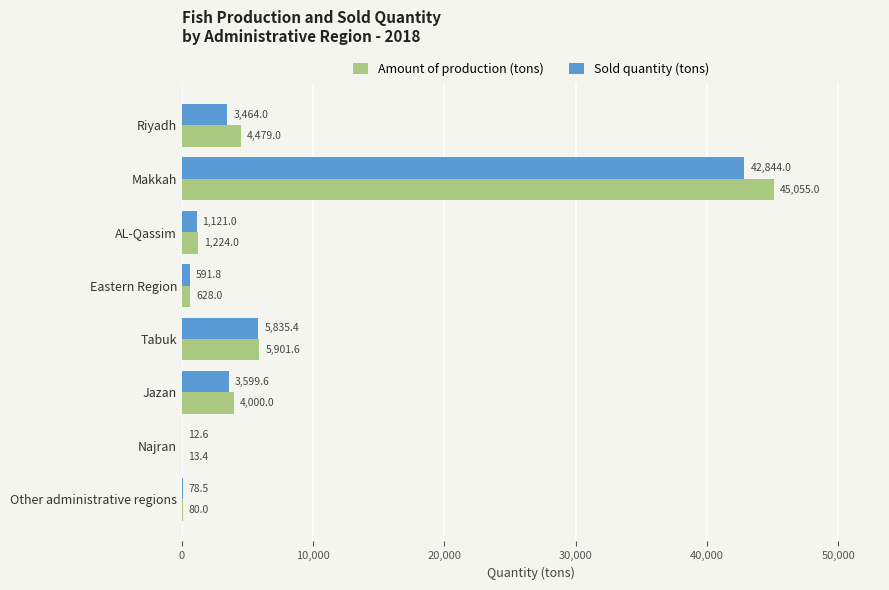

At which category is the sum across all series the highest?

Makkah